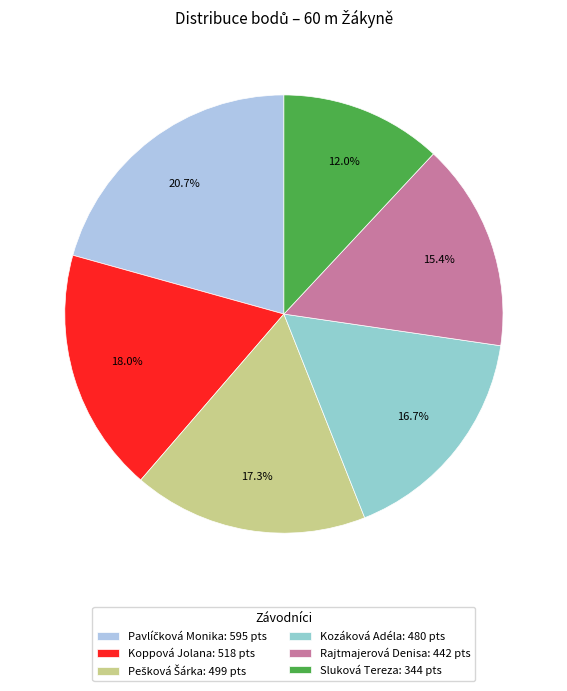

What percentage is the Rajtmajerová Denisa slice, to the nearest percent?

15%